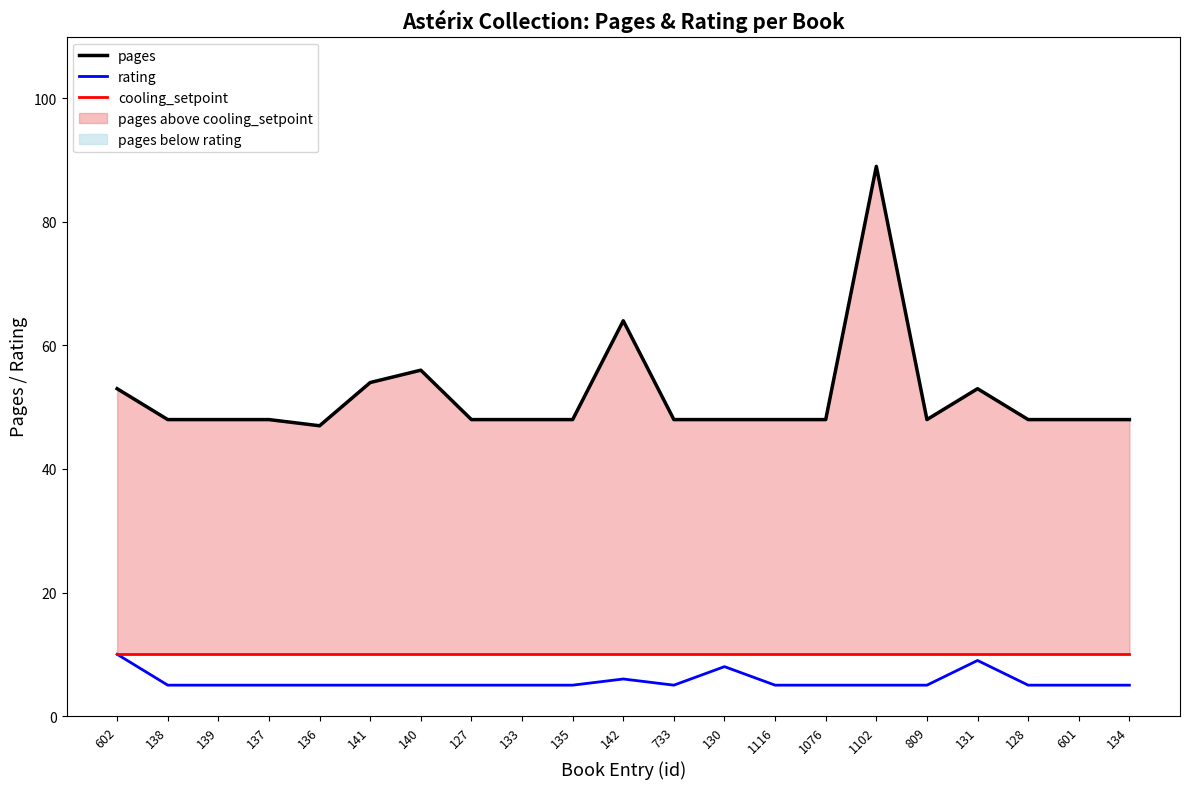

Reading left to right, list all the values displayed in this chart.

pages: 602=53	138=48	139=48	137=48	136=47	141=54	140=56	127=48	133=48	135=48	142=64	733=48	130=48	1116=48	1076=48	1102=89	809=48	131=53	128=48	601=48	134=48
rating: 602=10	138=5	139=5	137=5	136=5	141=5	140=5	127=5	133=5	135=5	142=6	733=5	130=8	1116=5	1076=5	1102=5	809=5	131=9	128=5	601=5	134=5
cooling_setpoint: 602=10	138=10	139=10	137=10	136=10	141=10	140=10	127=10	133=10	135=10	142=10	733=10	130=10	1116=10	1076=10	1102=10	809=10	131=10	128=10	601=10	134=10